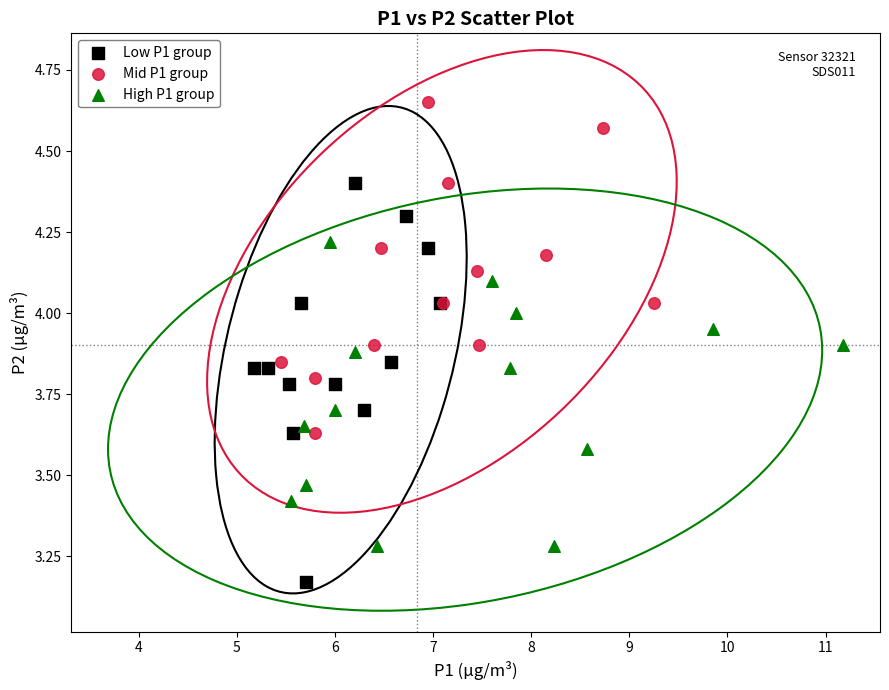

Which series has the widest spread of Y values?

Low P1 group